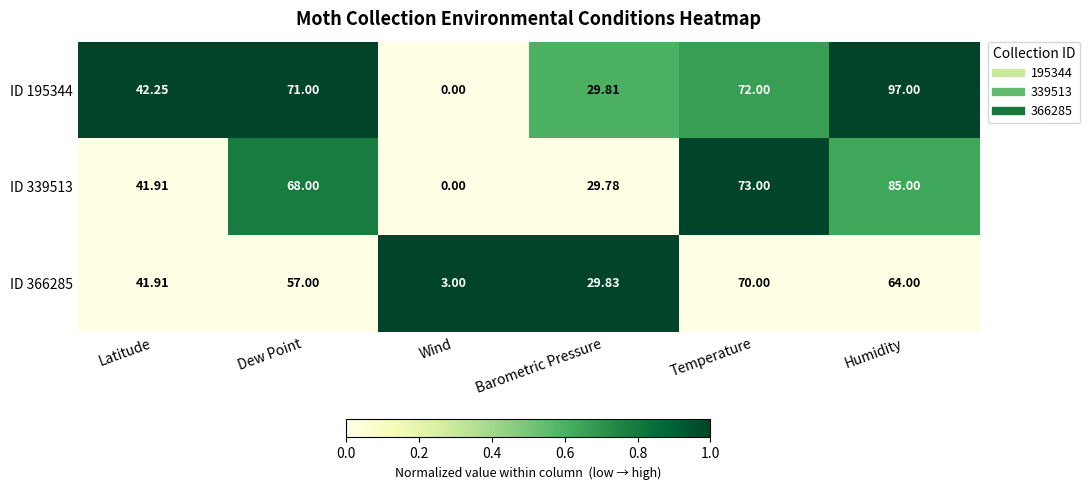

Rank the categories by ID 339513 value from lowest to highest.

Wind, Barometric Pressure, Latitude, Dew Point, Temperature, Humidity